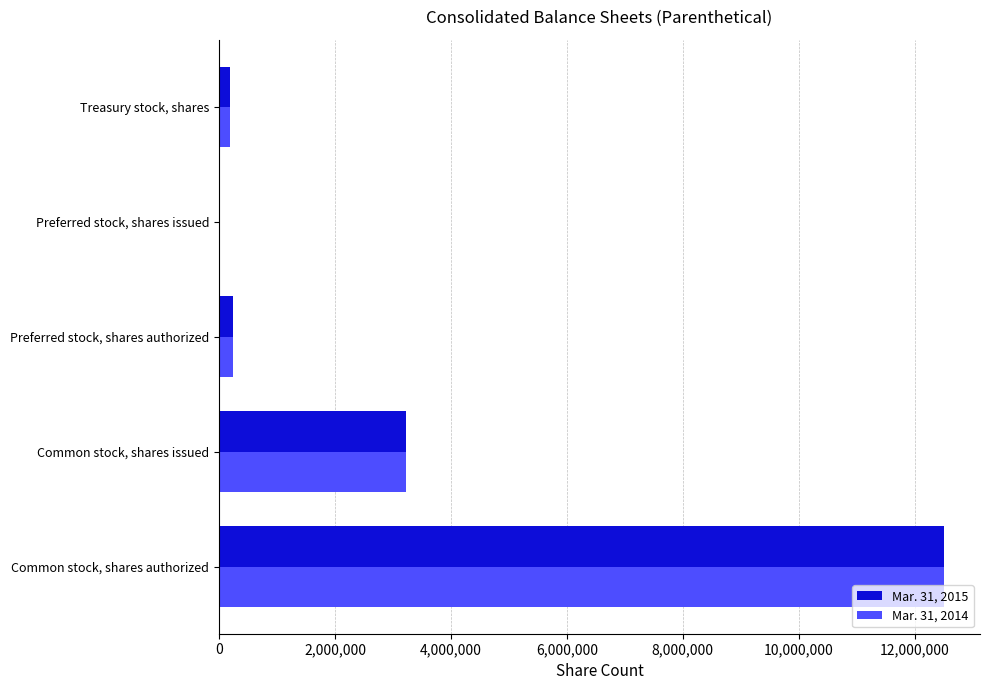

At which category is the sum across all series the highest?

Common stock, shares authorized